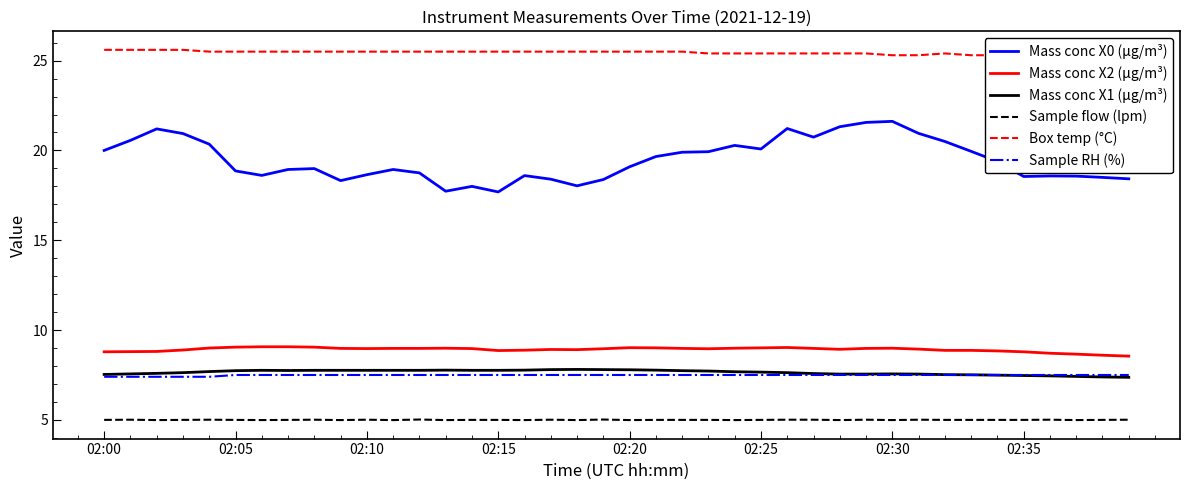

True or false: Mass conc X0 (μg/m³) has more than 2 interior local peaks.

True